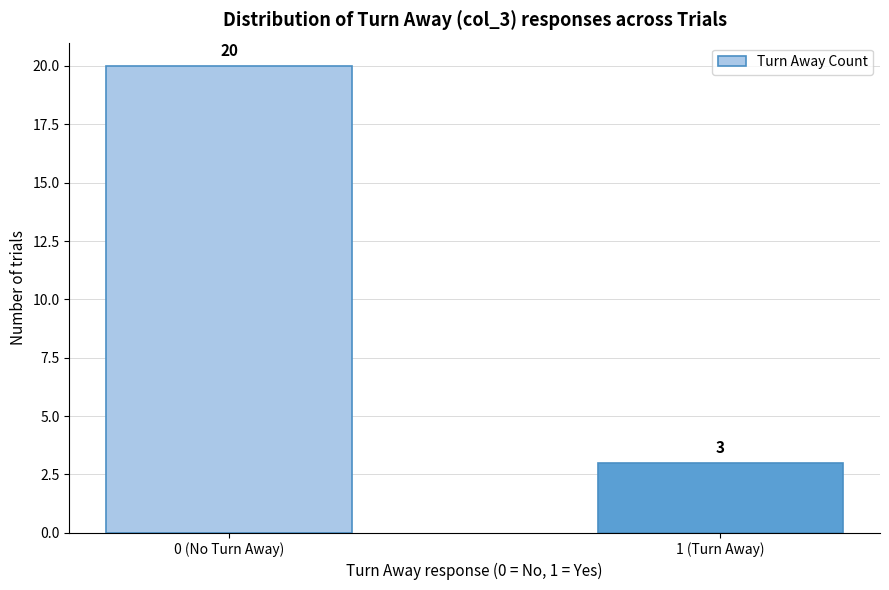

Reading left to right, extract all data points from this chart.

20	3